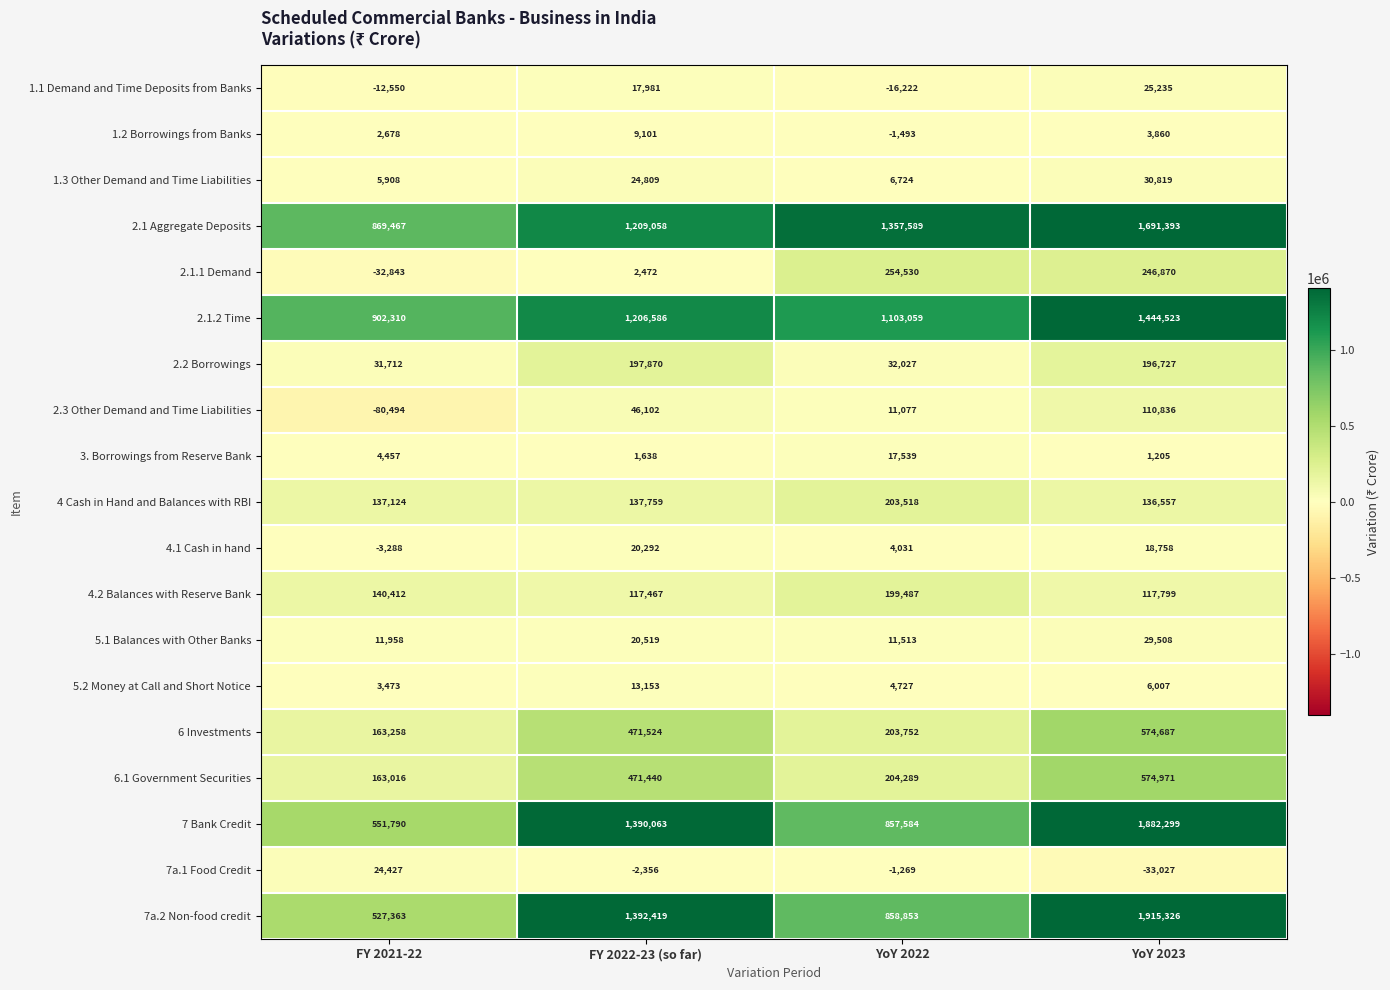

At which category is the sum across all series the highest?

YoY 2023